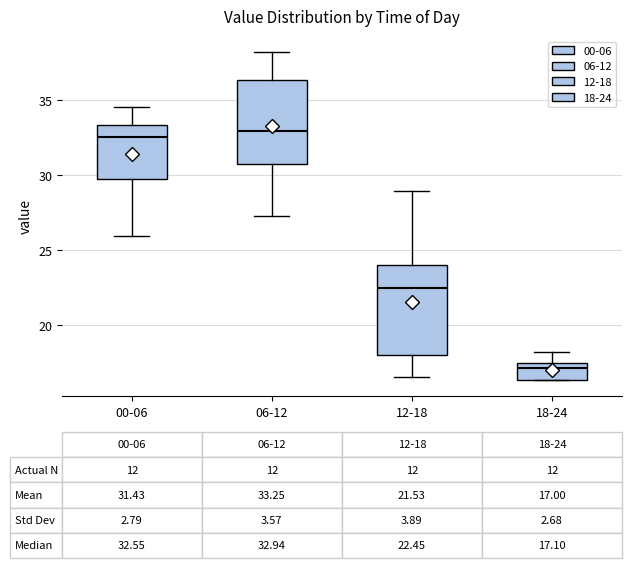

Which box has the lowest median line?

18-24